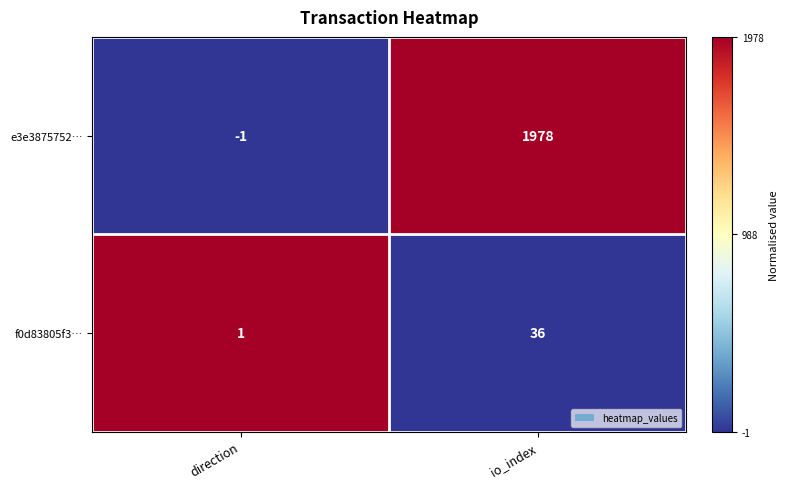

Which category has the highest value across all series?

io_index